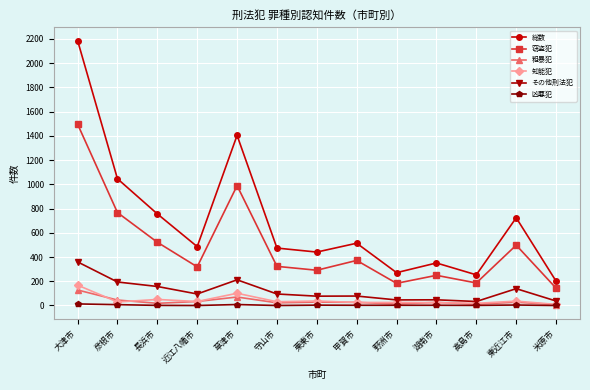

True or false: 粗暴犯 and 窃盗犯 cross at least once.

False